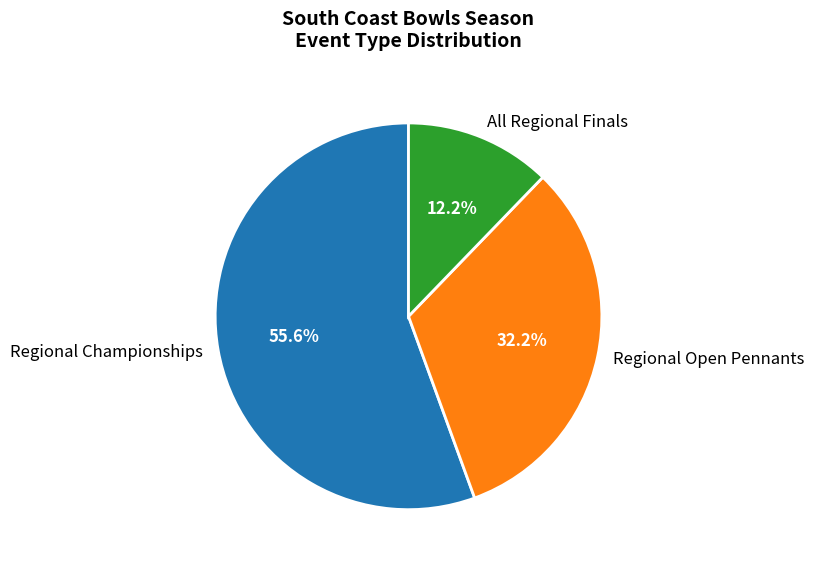

Does Regional Championships represent more than half of the total?

Yes